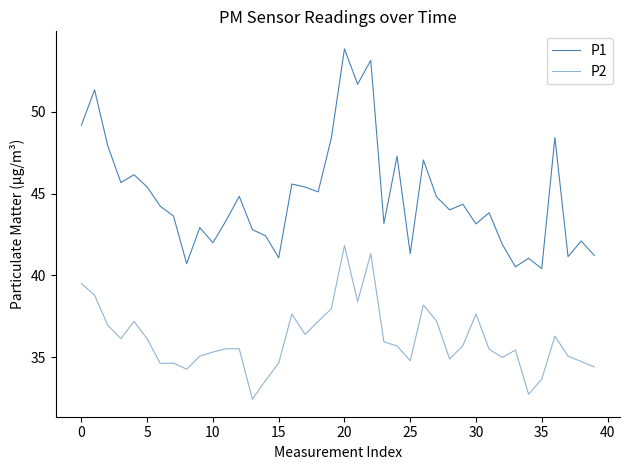

What is the value of the P2 point at the 10th from the left?

35.1